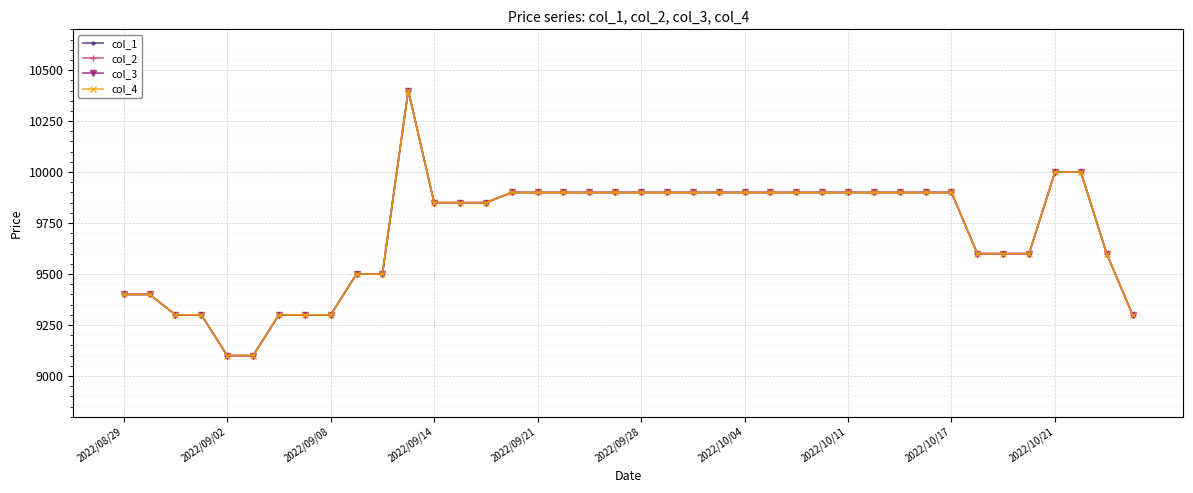

Does the chart have visible grid lines?

Yes